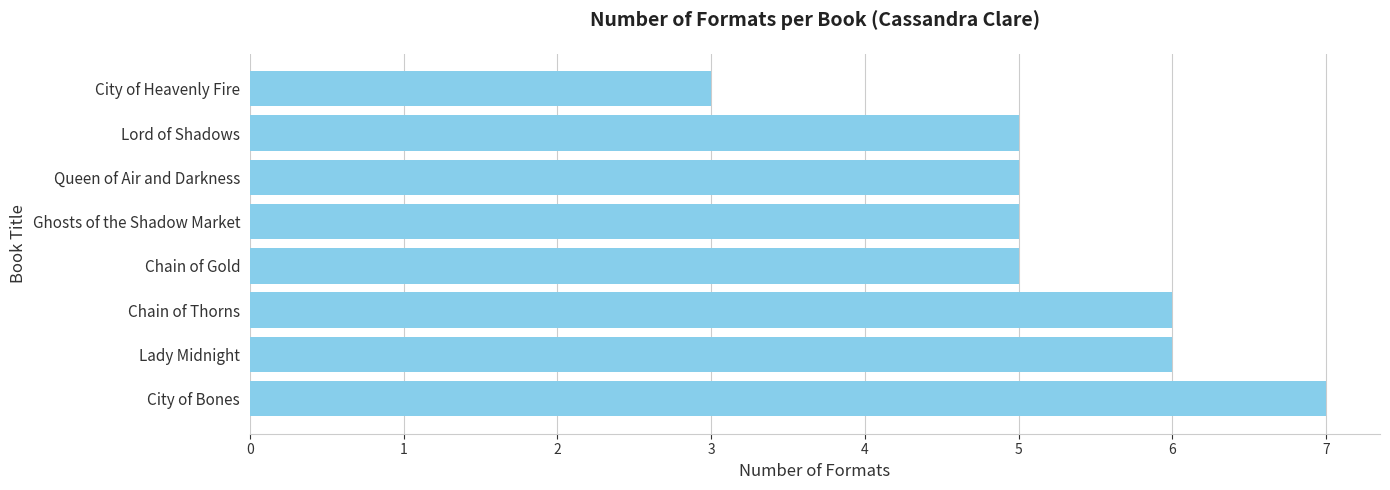

Which label corresponds to the smallest value in the chart?

City of Heavenly Fire